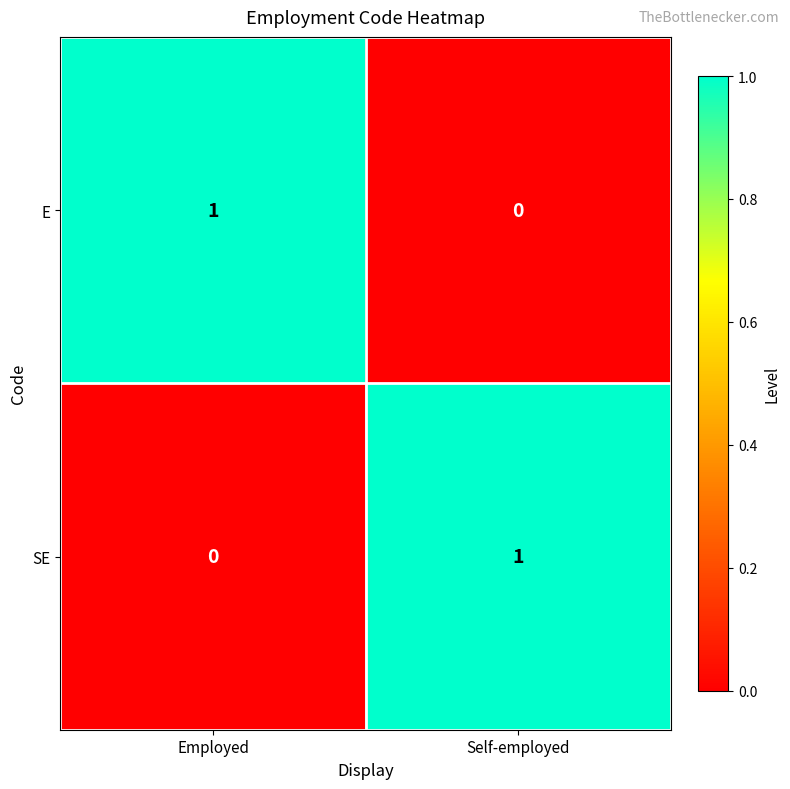

How many categories are shown in the chart?

2